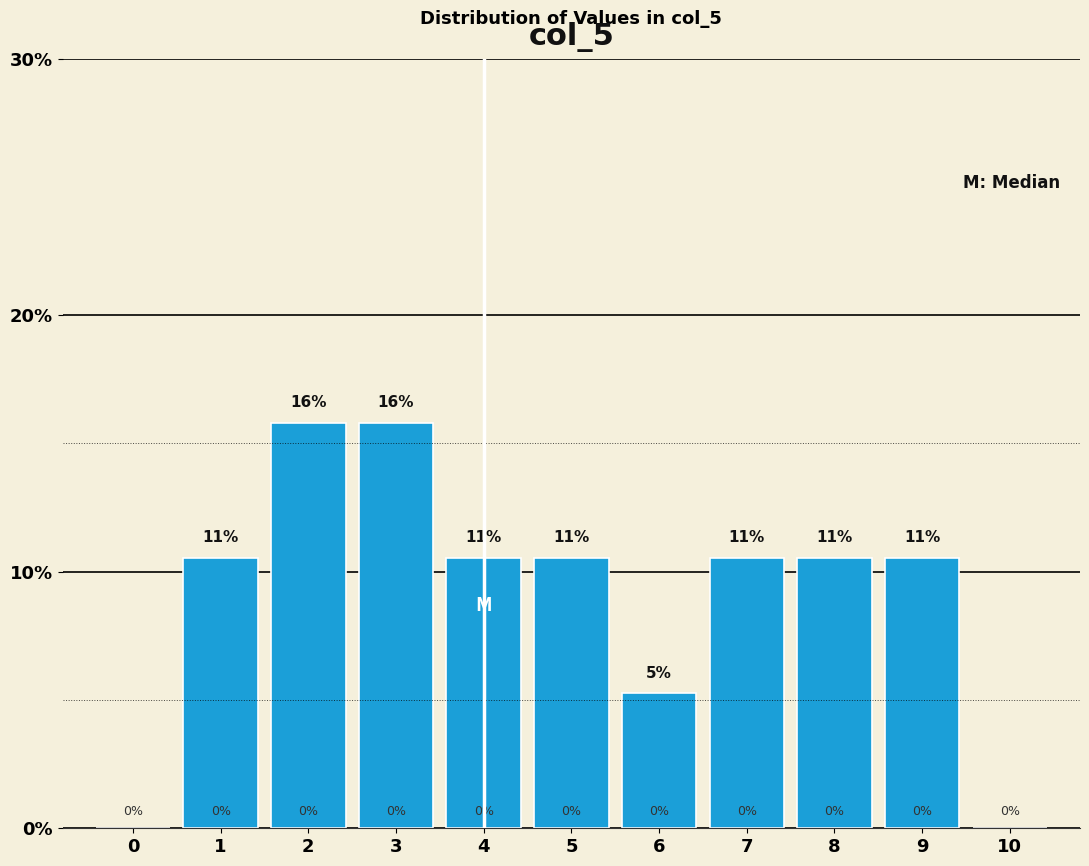

Which has a higher value, 10 or 6?

6